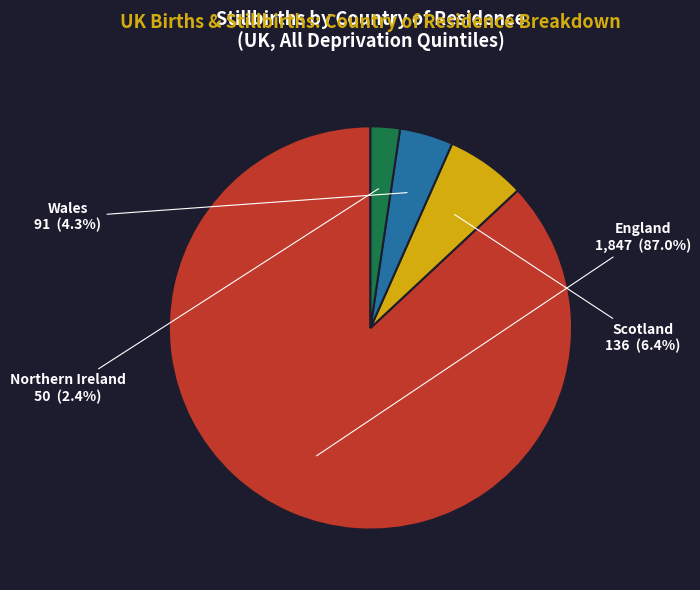

To the nearest percent, what portion does Northern Ireland represent?

2%